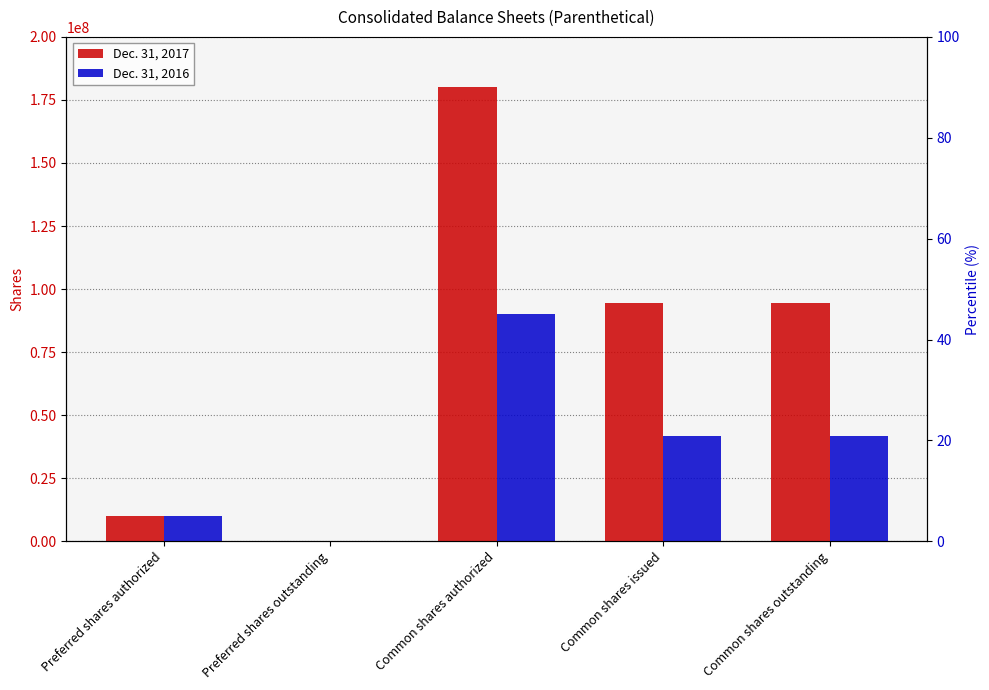

What is the difference between the Dec. 31, 2016 values at Preferred shares authorized and Common shares authorized?

80000000